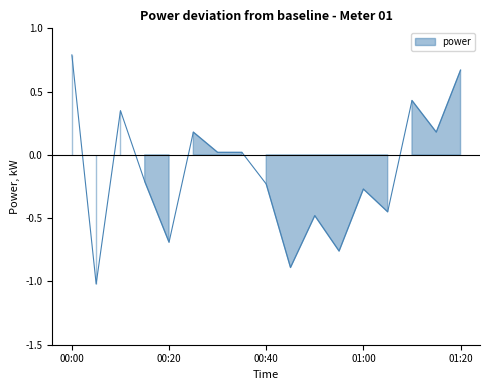

What is the maximum value shown in the chart?

0.8